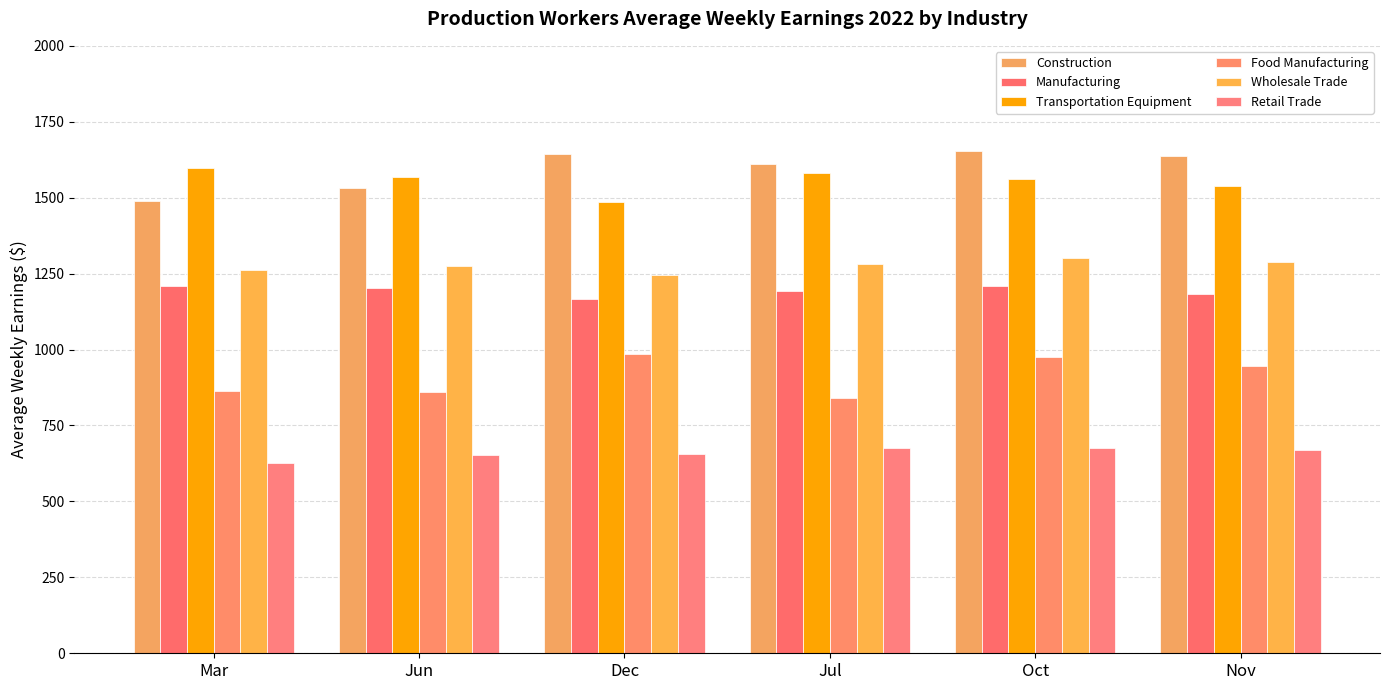

What position from the left is Dec?

3